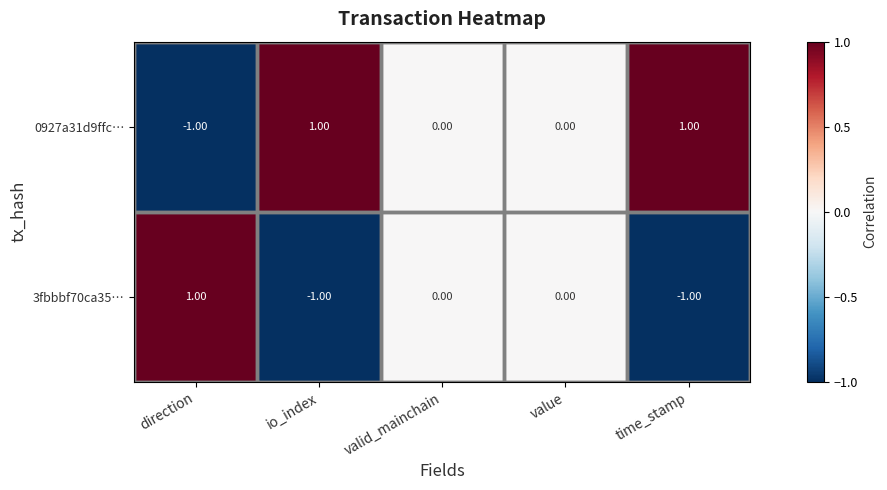

At direction, list the series in order from largest to smallest.

3fbbbf70ca35…, 0927a31d9ffc…